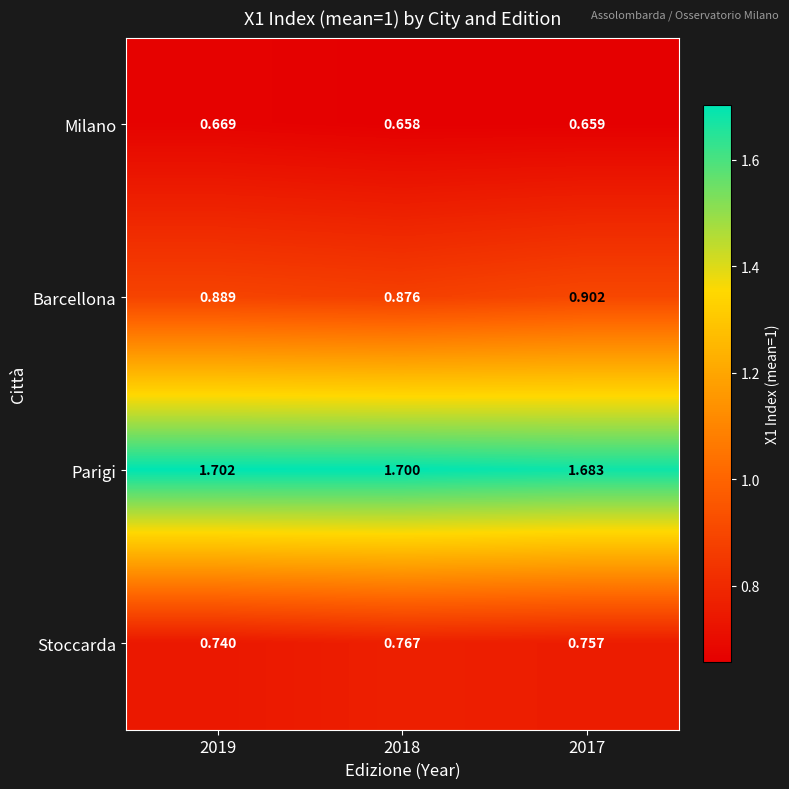

Rank the series by their maximum value, from lowest to highest.

Milano, Stoccarda, Barcellona, Parigi